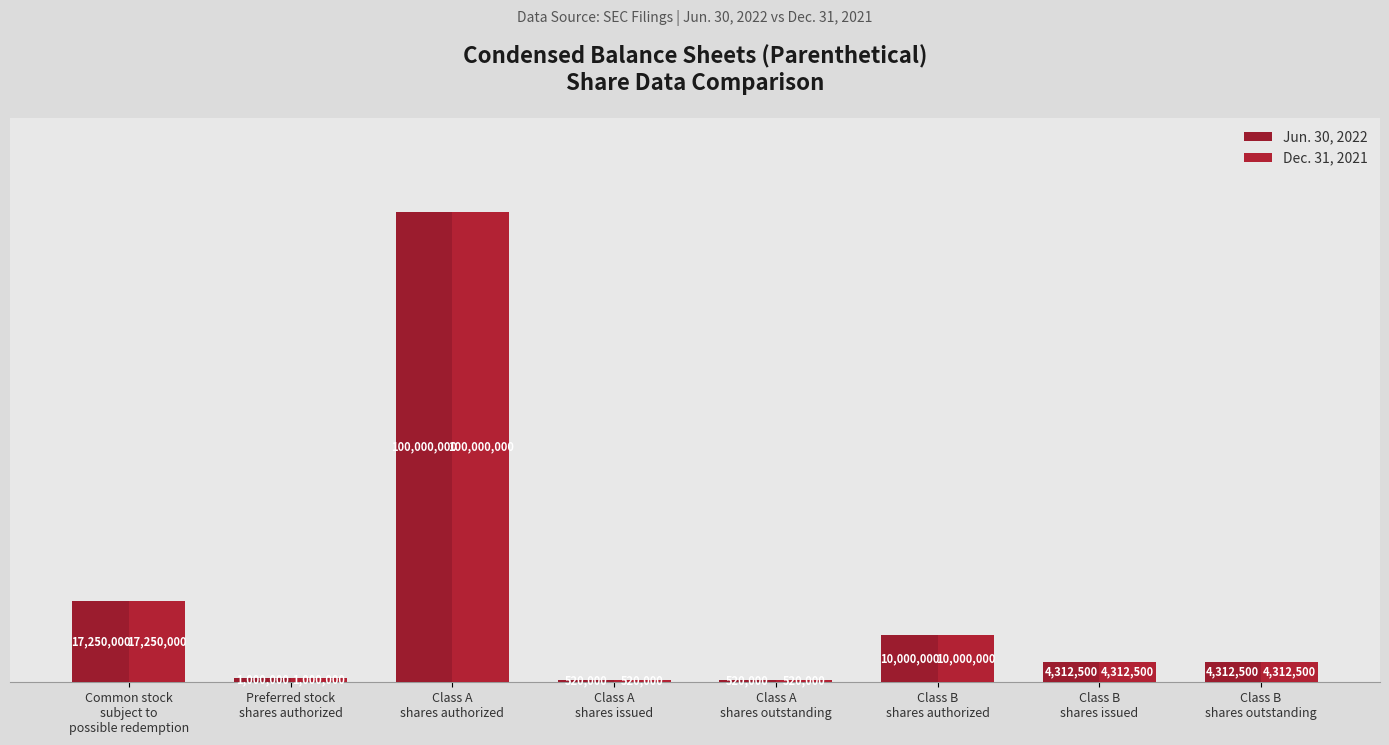

Where is Jun. 30, 2022 nearest to the value 50260000?

Common stock
subject to
possible redemption